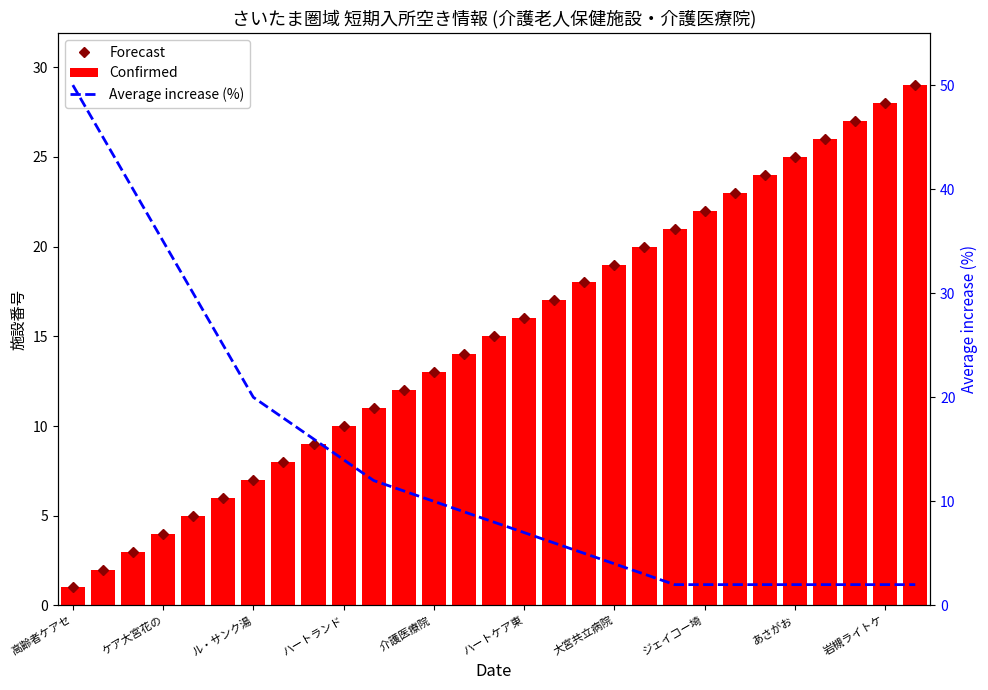

Which series has the widest spread of values?

Average increase (%)